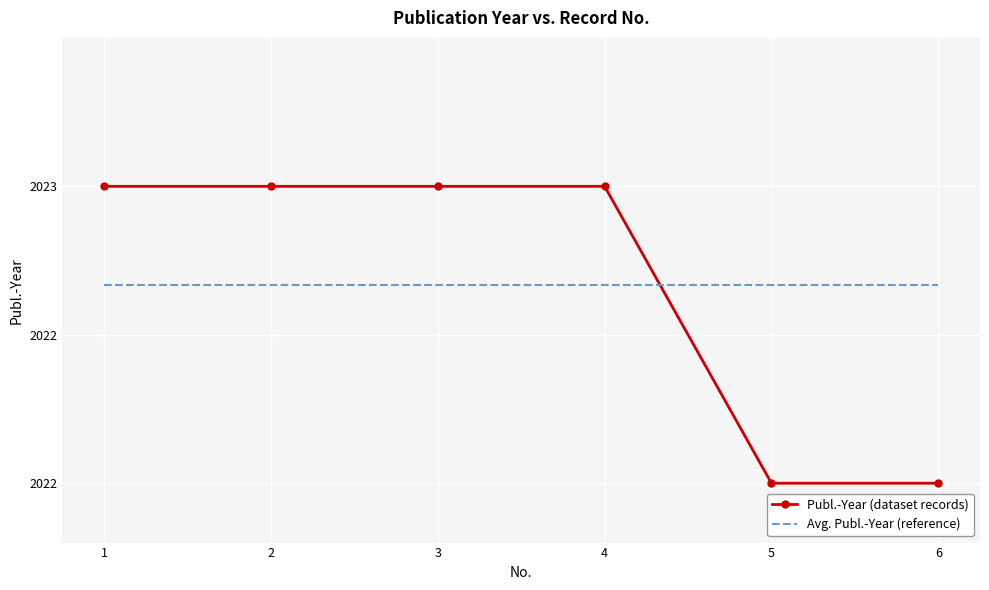

List the labels in order of Publ.-Year (dataset records) value, largest first.

1, 2, 3, 4, 5, 6